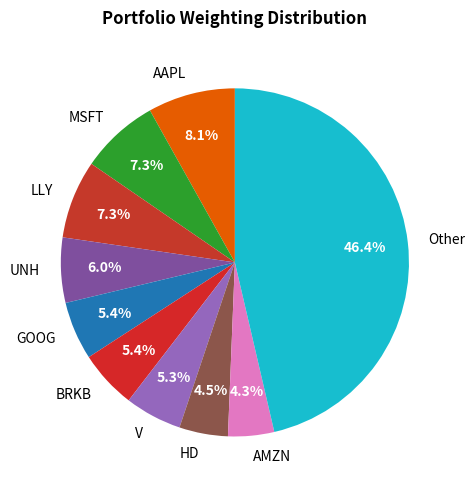

True or false: AMZN accounts for 4% of the total.

True